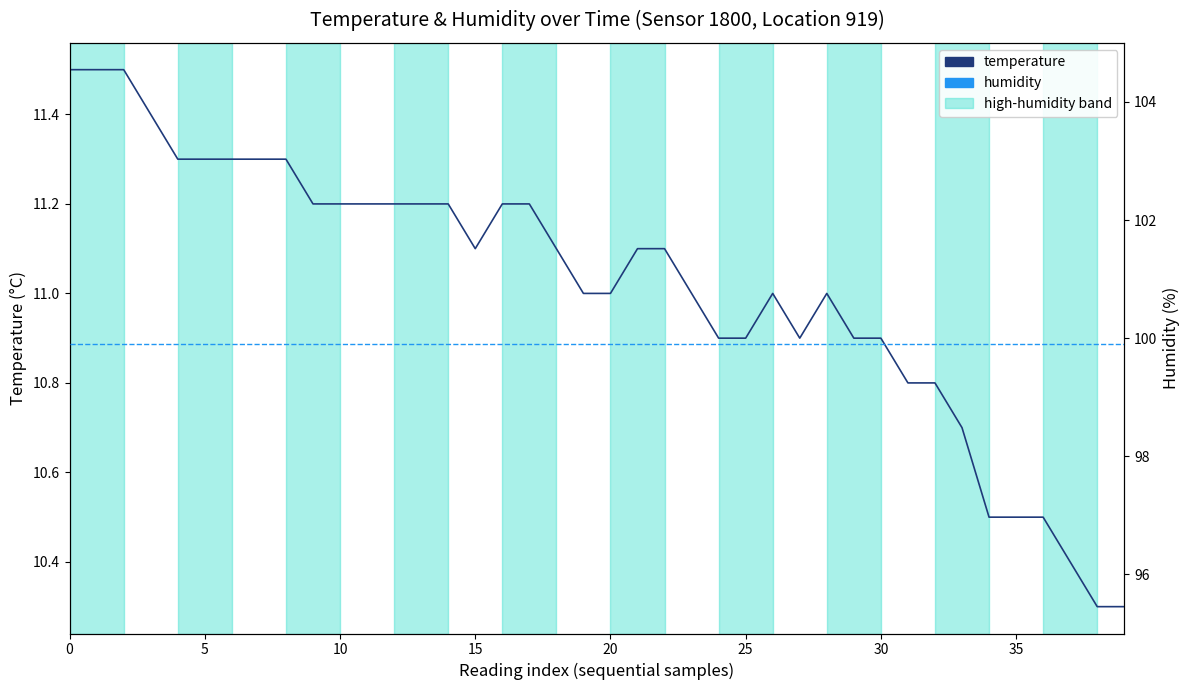

What is the total value across all series at 19?

110.9